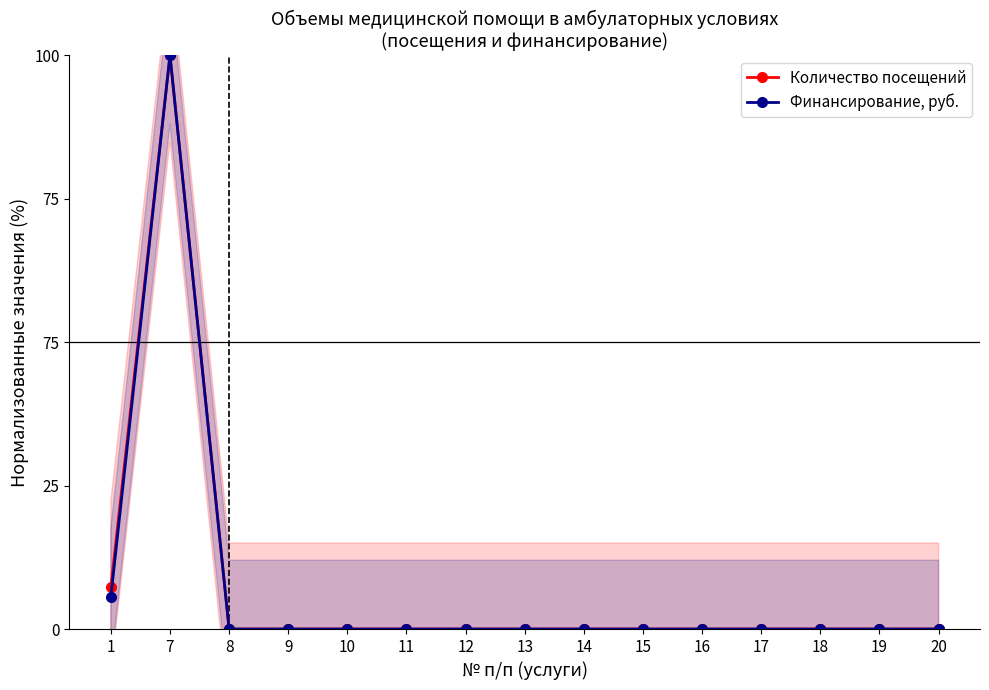

How many interior local peaks does the Количество посещений series have?

1